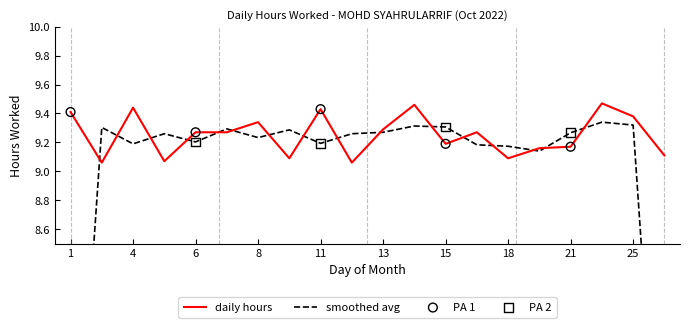

Which has a higher value, 26 or 20?

20